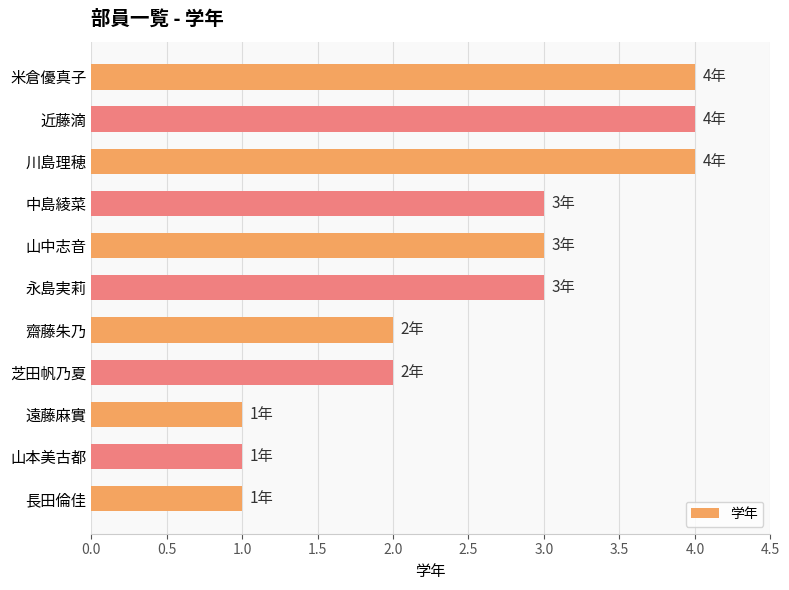

What is the label of the 2nd bar from the top?

近藤滴